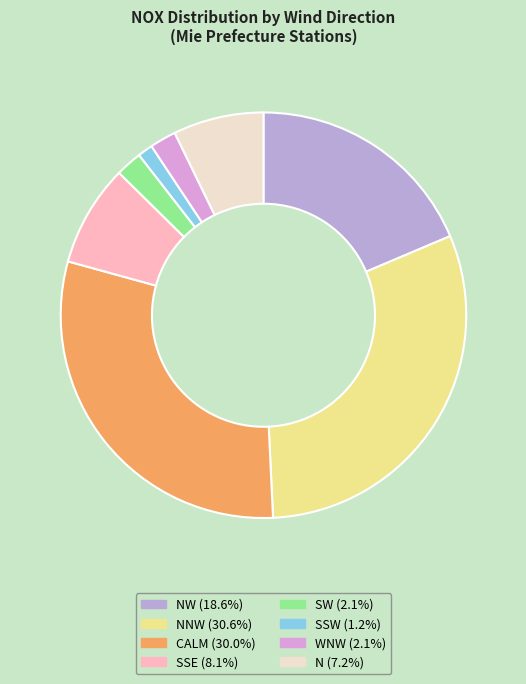

Which slice is the largest?

NNW